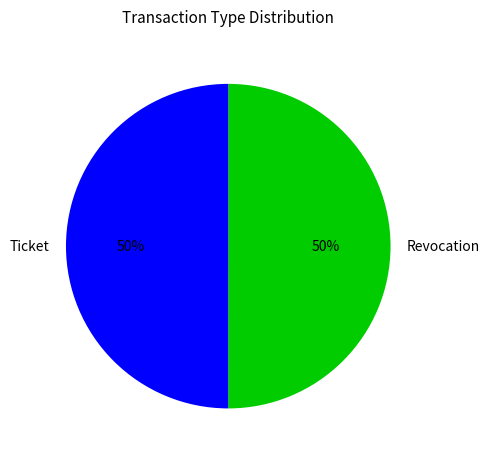

What is the ratio of the value at Ticket to the value at Revocation?

1.0